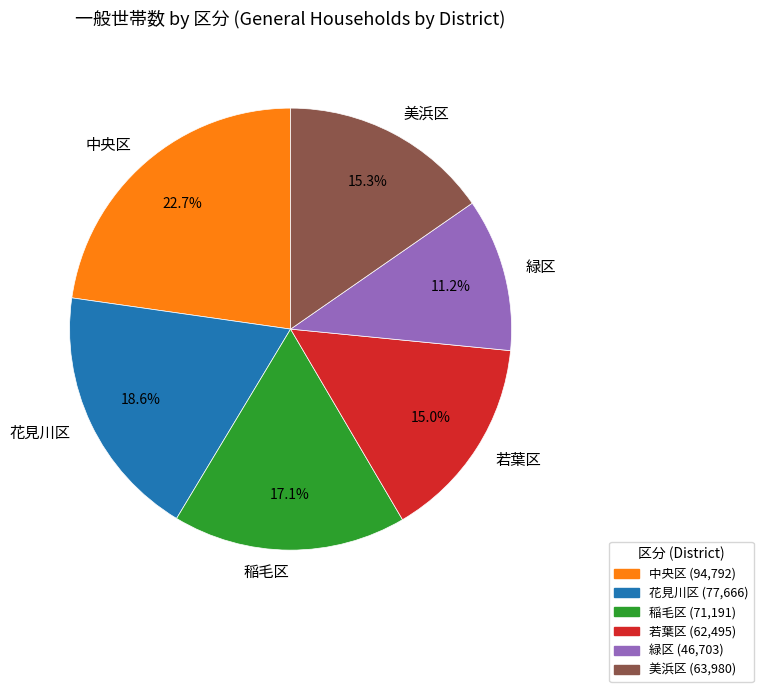

Is the sum of 稲毛区 and 中央区 greater than half?

No